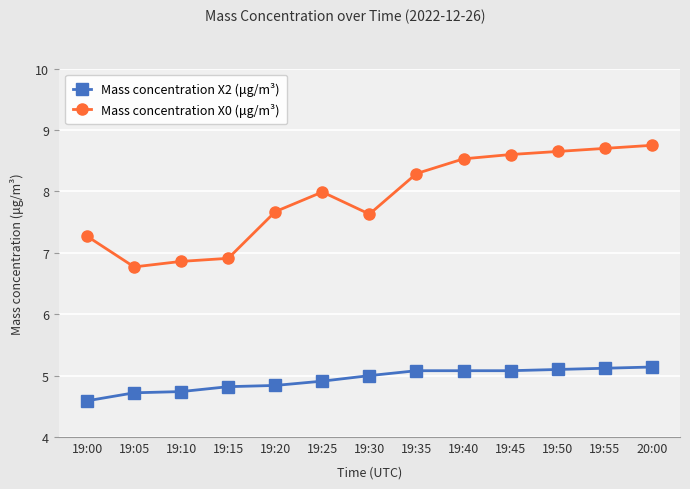

True or false: Mass concentration X0 (μg/m³) and Mass concentration X2 (μg/m³) intersect in this chart.

False